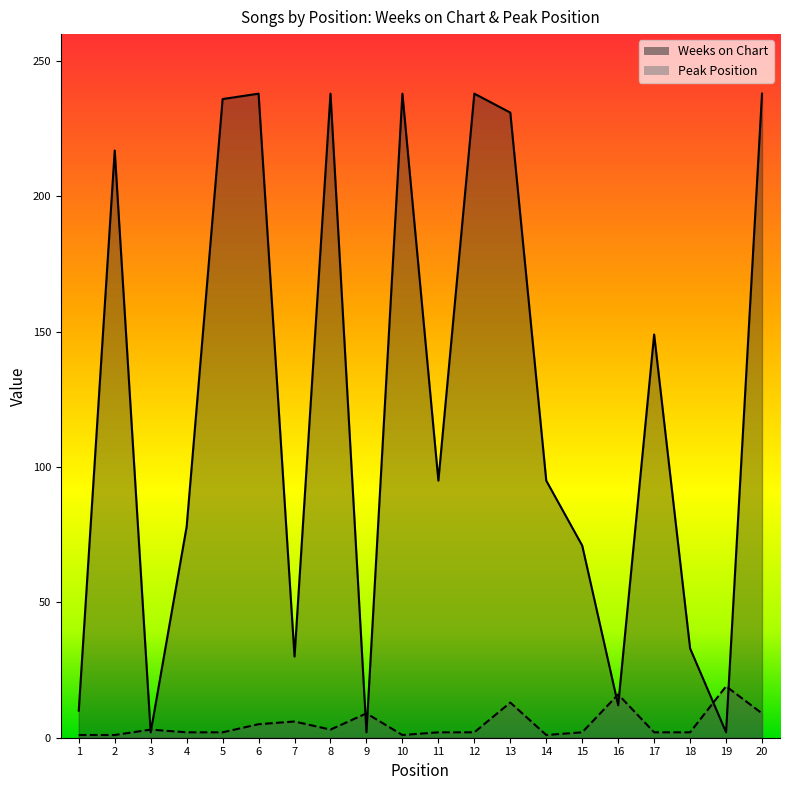

What is the total value across all series at 4?

80